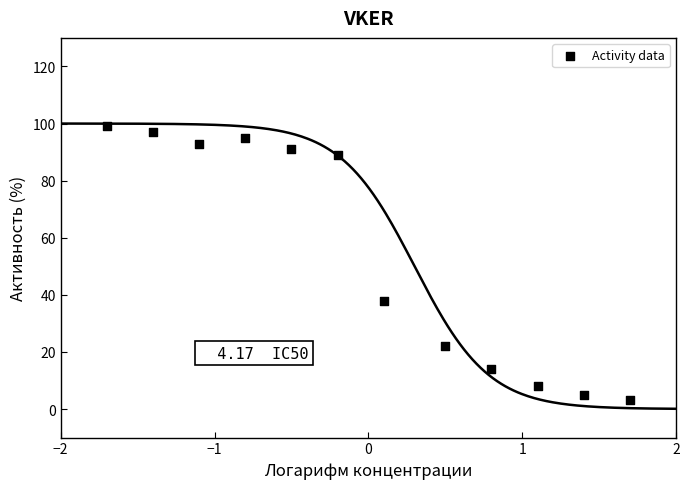

What Y value in the scatter plot is closest to 51?

38